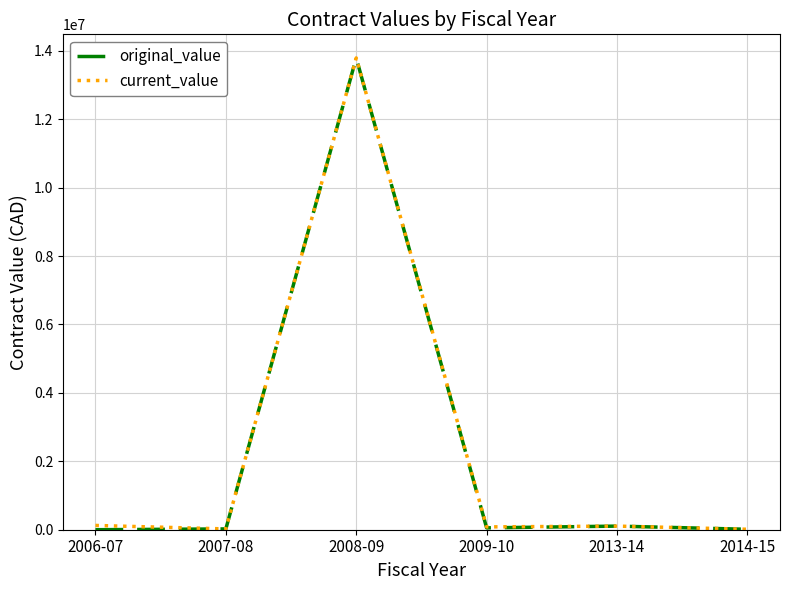

Where is the first local maximum for original_value?

2008-09